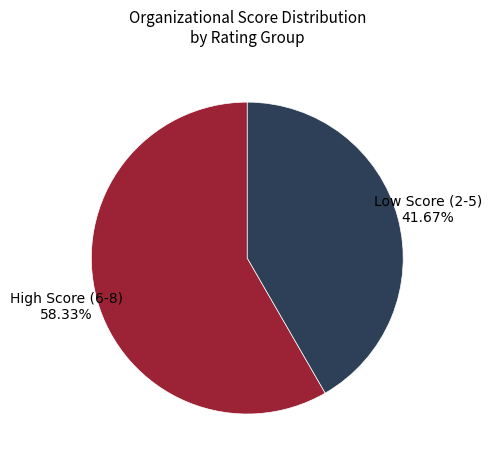

Does any single category account for the majority?

Yes